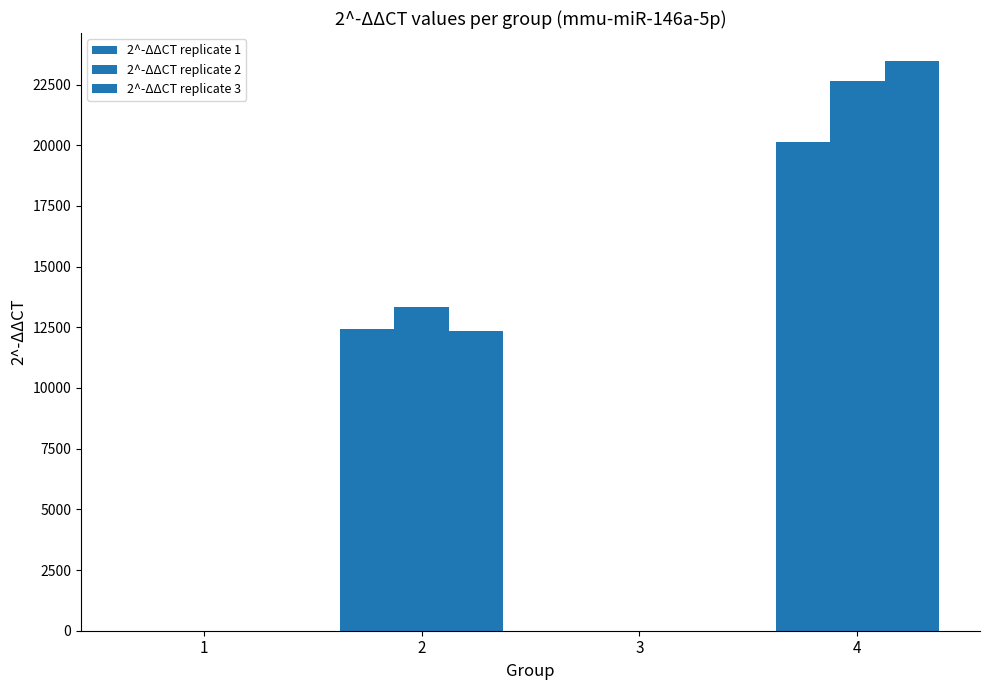

At which category does the chart reach its minimum across all series?

1